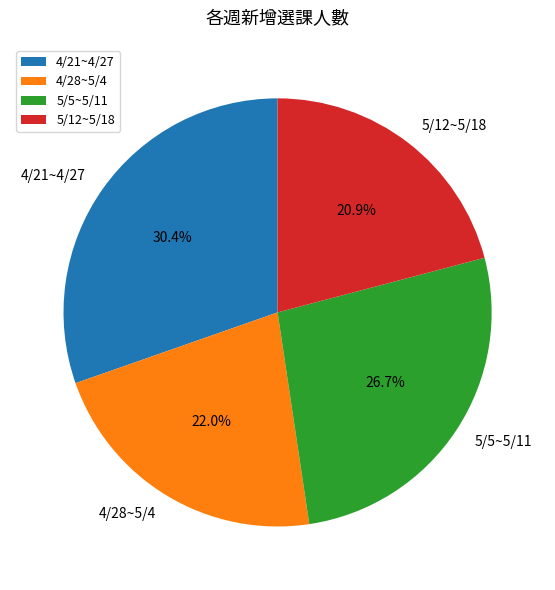

True or false: 4/28~5/4 accounts for 10% of the total.

False